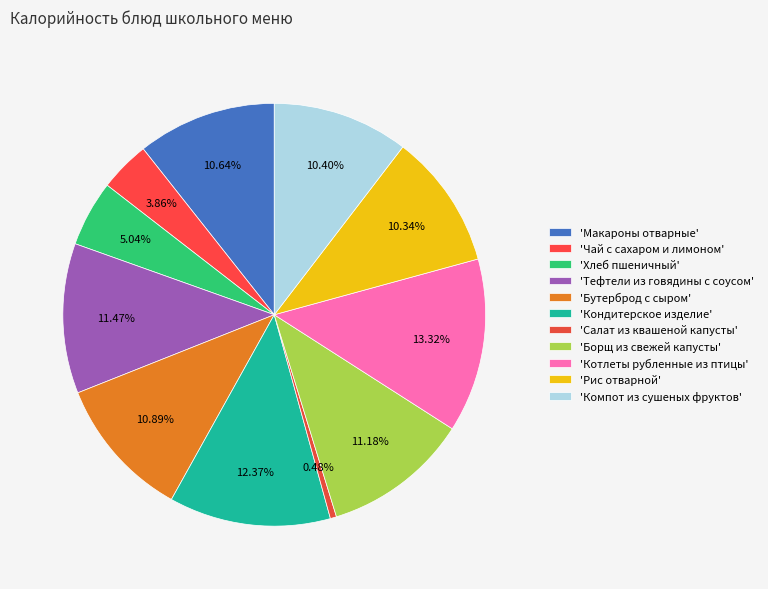

Which slice is the smallest?

Салат из квашеной капусты